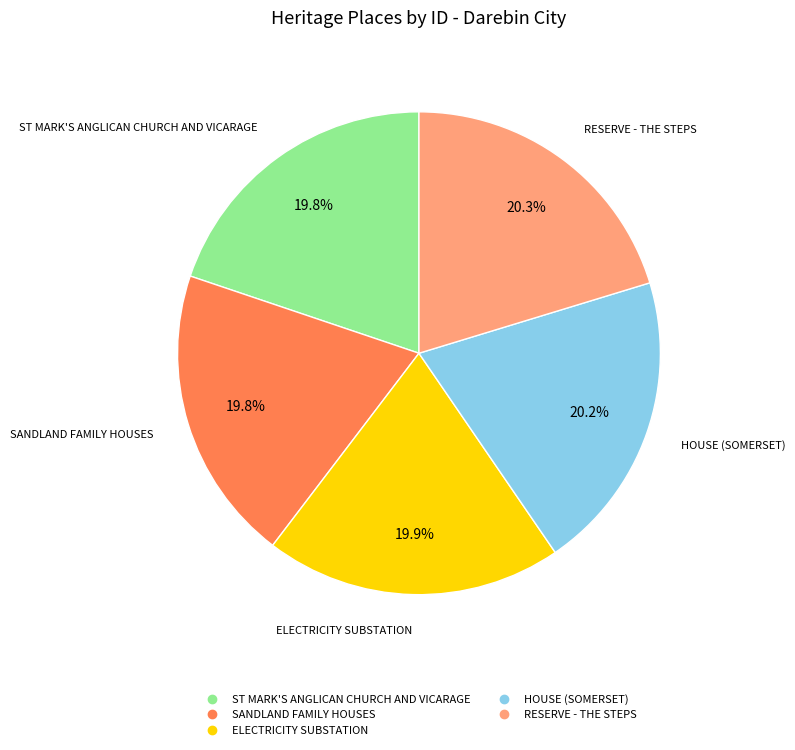

Approximately how many times larger is the value at HOUSE (SOMERSET) compared to ST MARK'S ANGLICAN CHURCH AND VICARAGE?

1.0